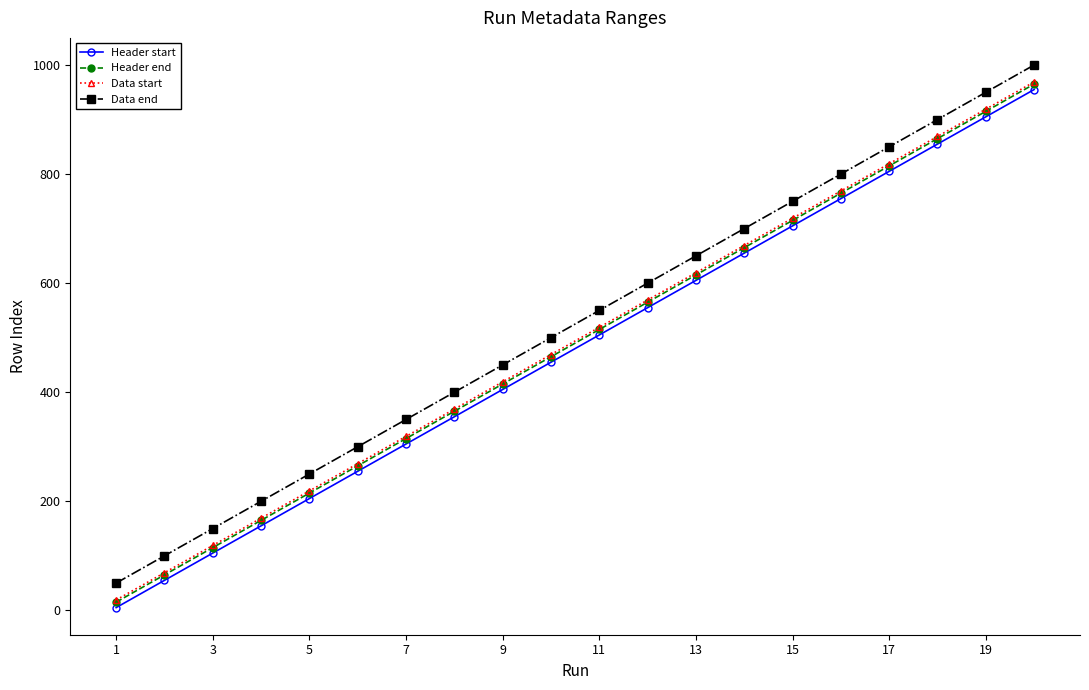

What is the highest value of the Header end series?

965